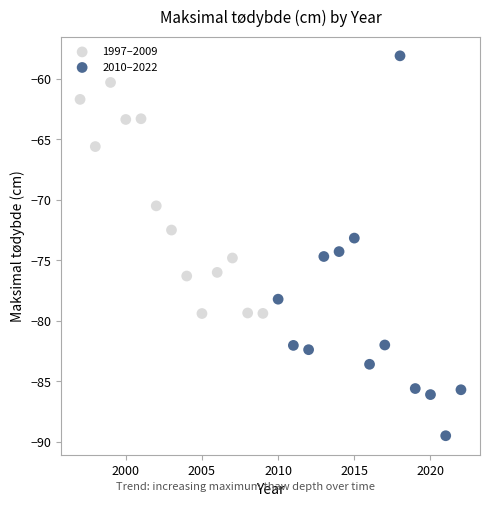

Which series contains the highest Y value?

2010–2022